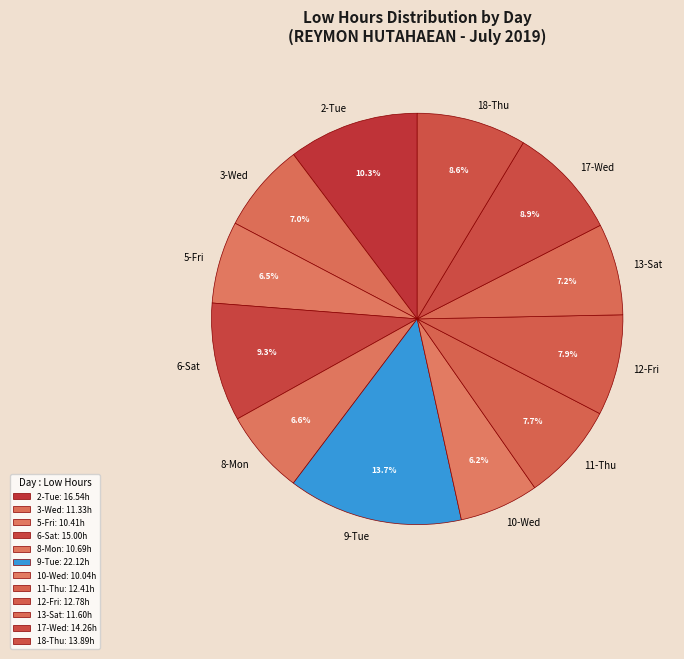

What is the total percentage of 9-Tue and 5-Fri?

20.2%